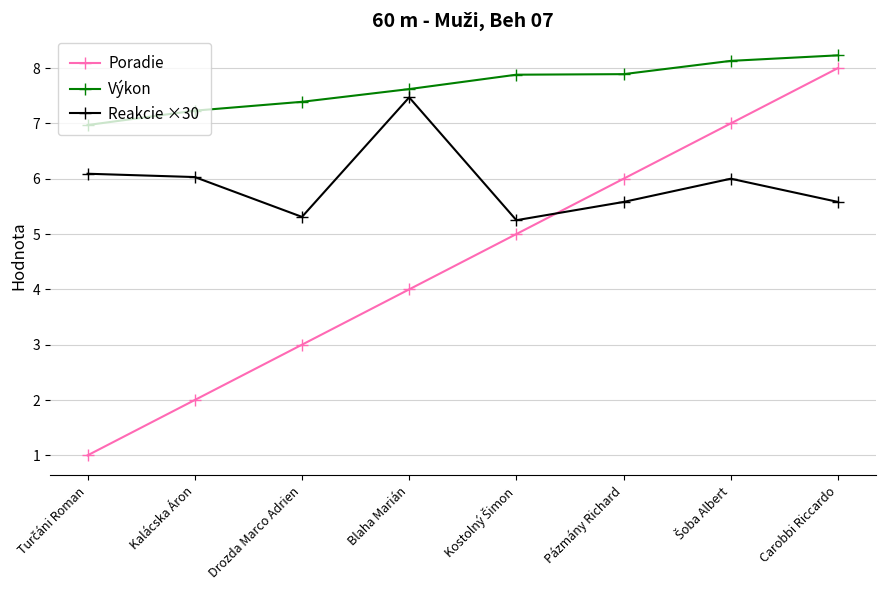

Rank the series by their maximum value, from lowest to highest.

Reakcie ×30, Poradie, Výkon